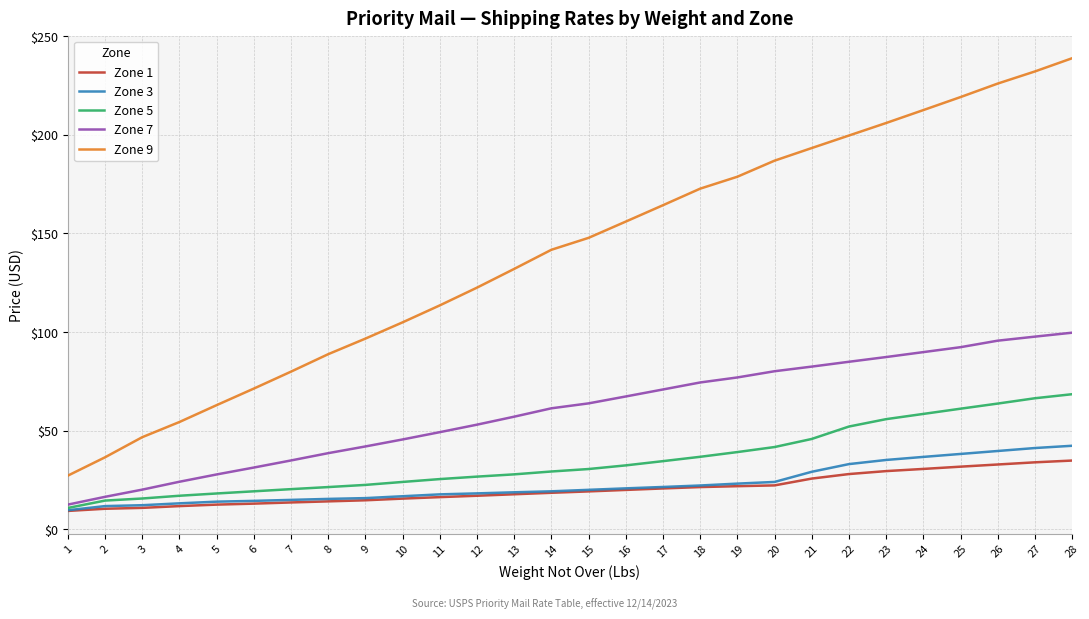

Count the number of categories in the chart.

28